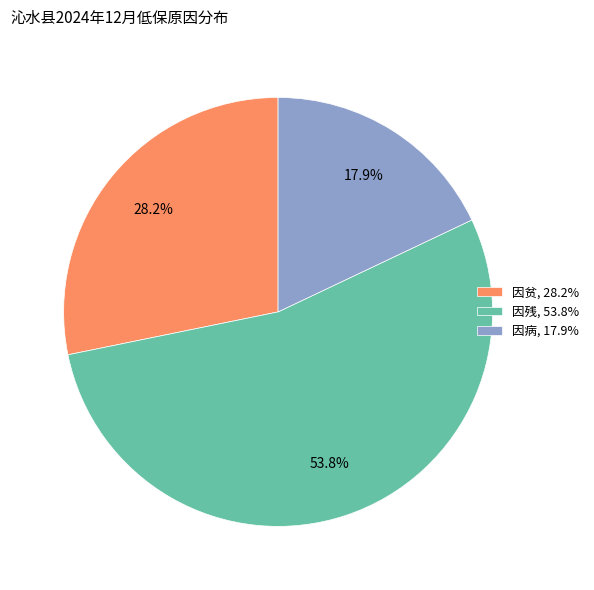

To the nearest percent, what is the difference between the largest and smallest slice percentages?

36%